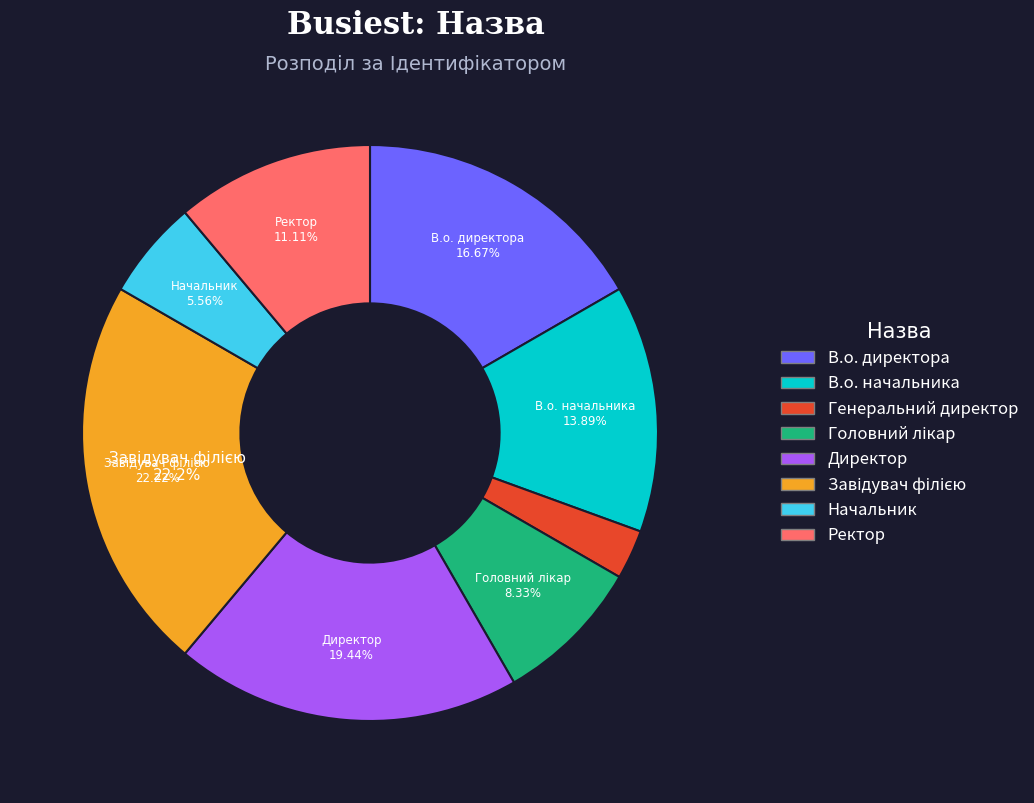

Between Генеральний директор and В.о. директора, which is larger?

В.о. директора